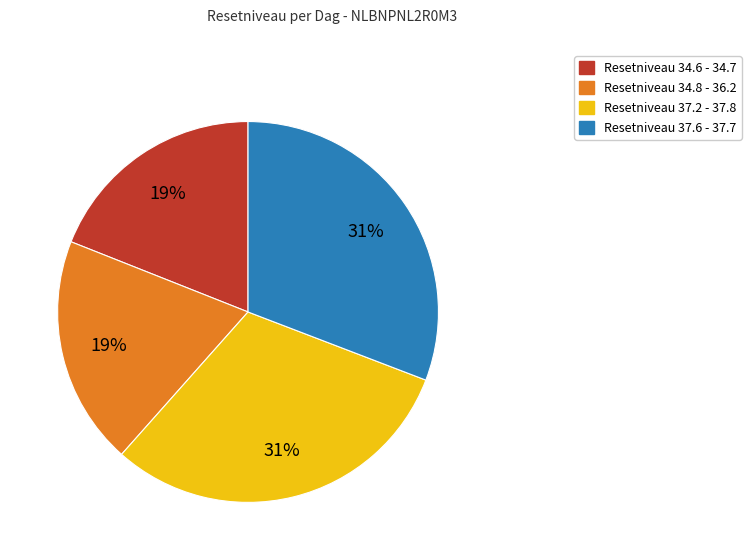

Count the number of slices in the pie.

4